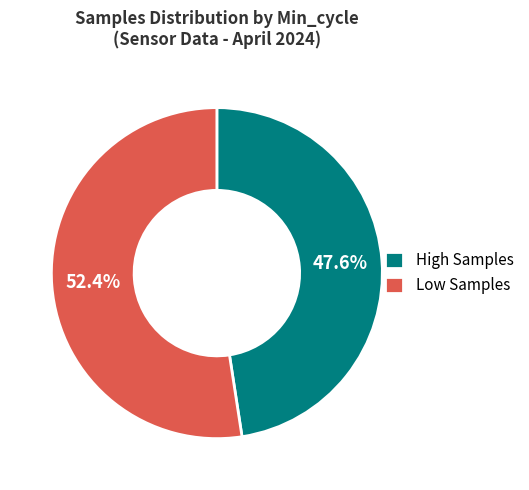

Which category accounts for the majority?

Low Samples